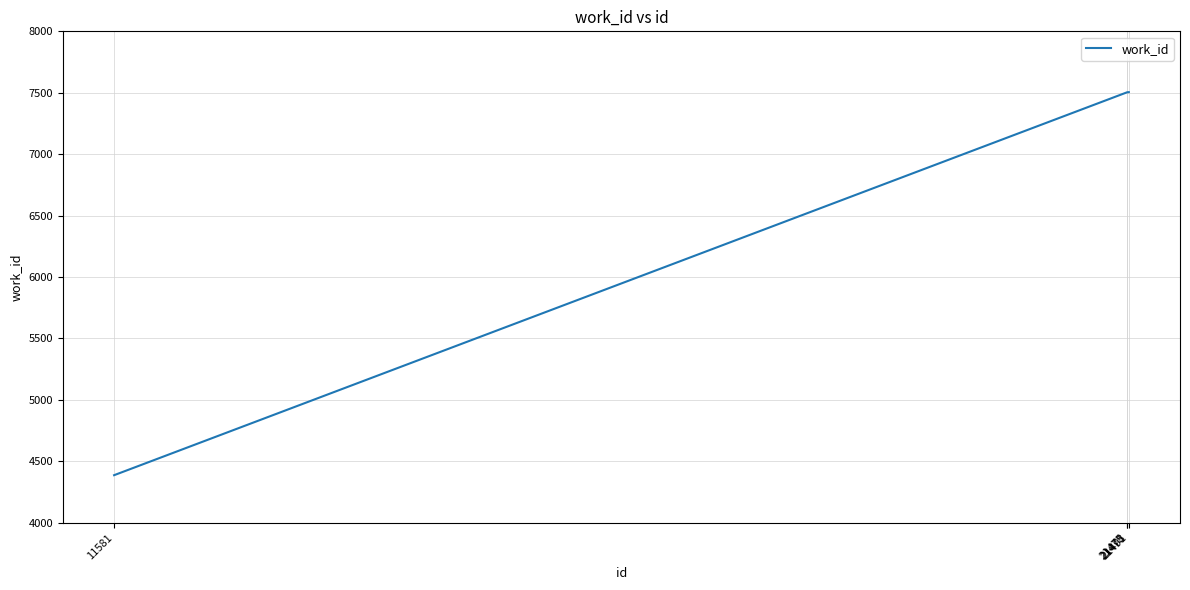

What is the minimum value shown in the chart?

4387